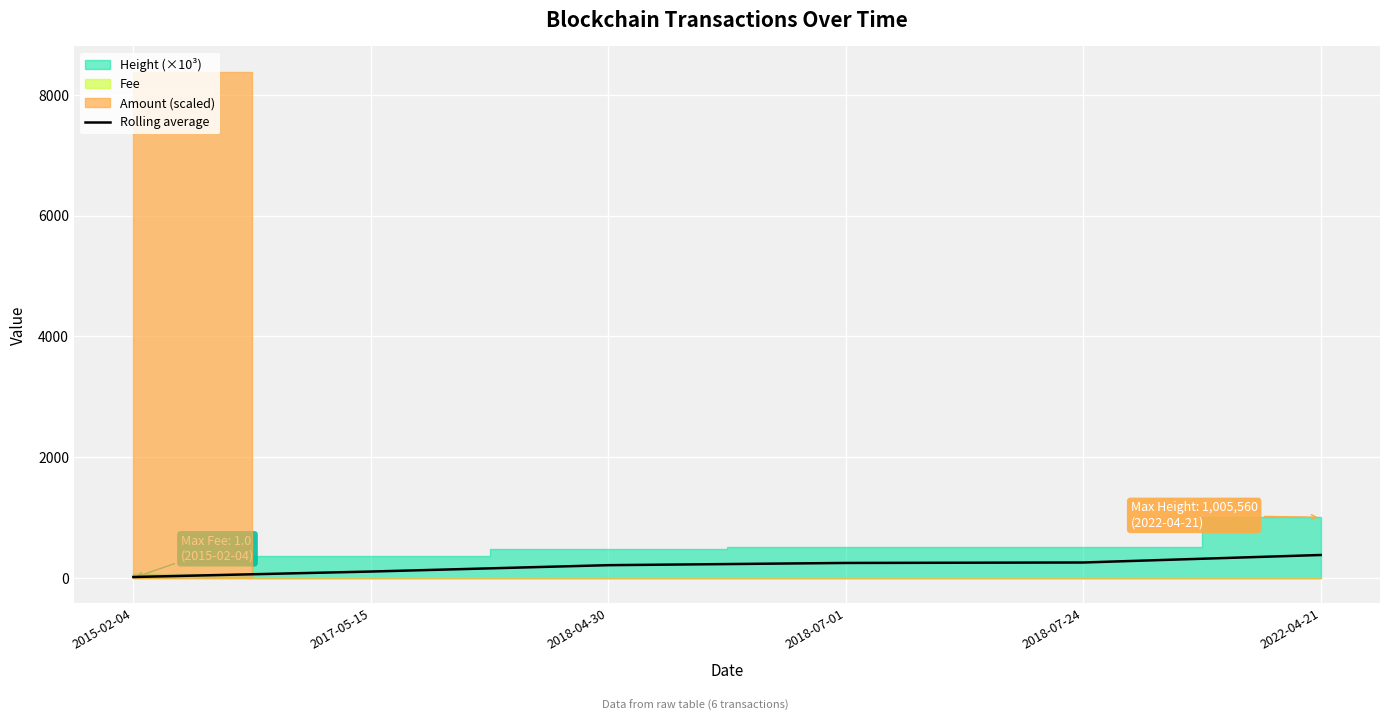

What is the label of the 5th point from the right?

2017-05-15